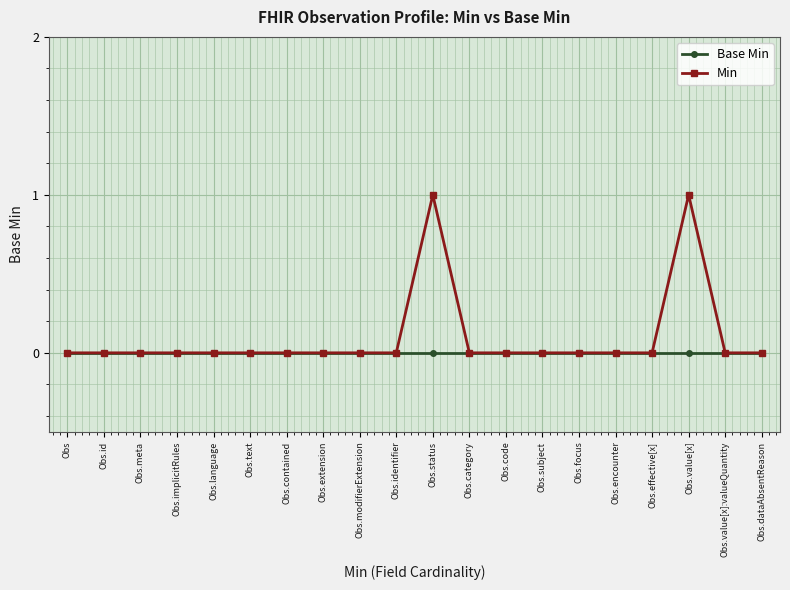

Which series has the largest range (max minus min)?

Min